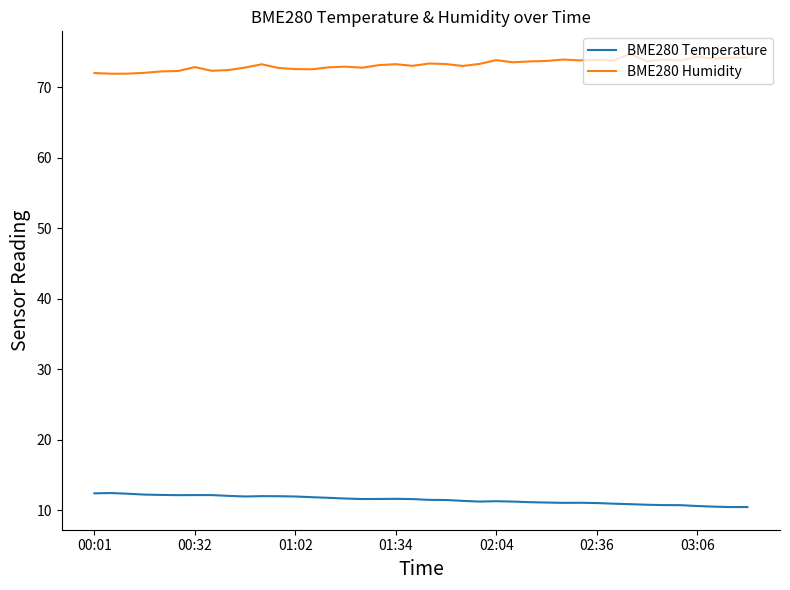

Count the number of categories in the chart.

40